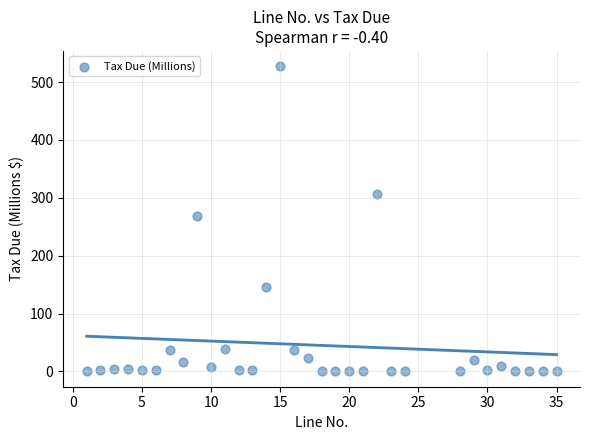

What is the range of X values (max minus min)?

34.0